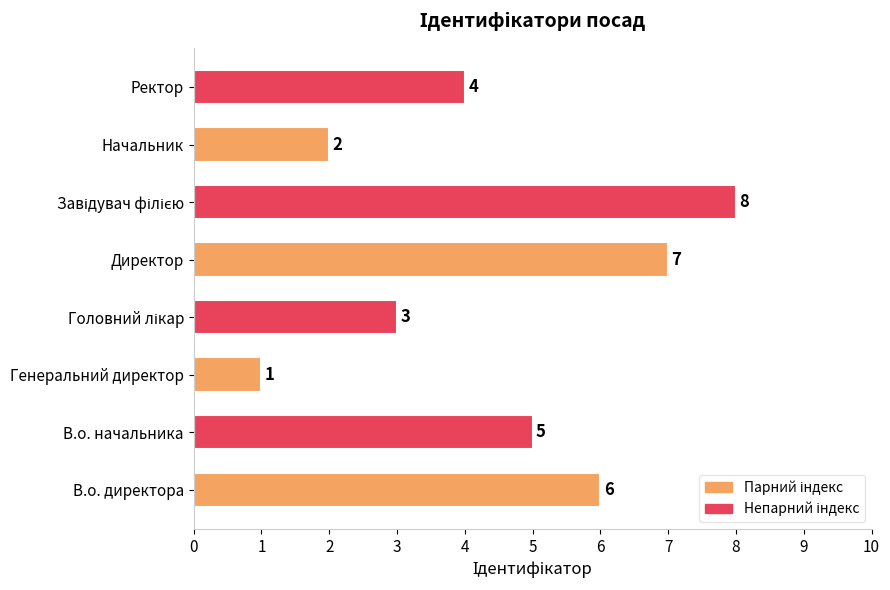

What is the difference between the second highest and second lowest values?

5